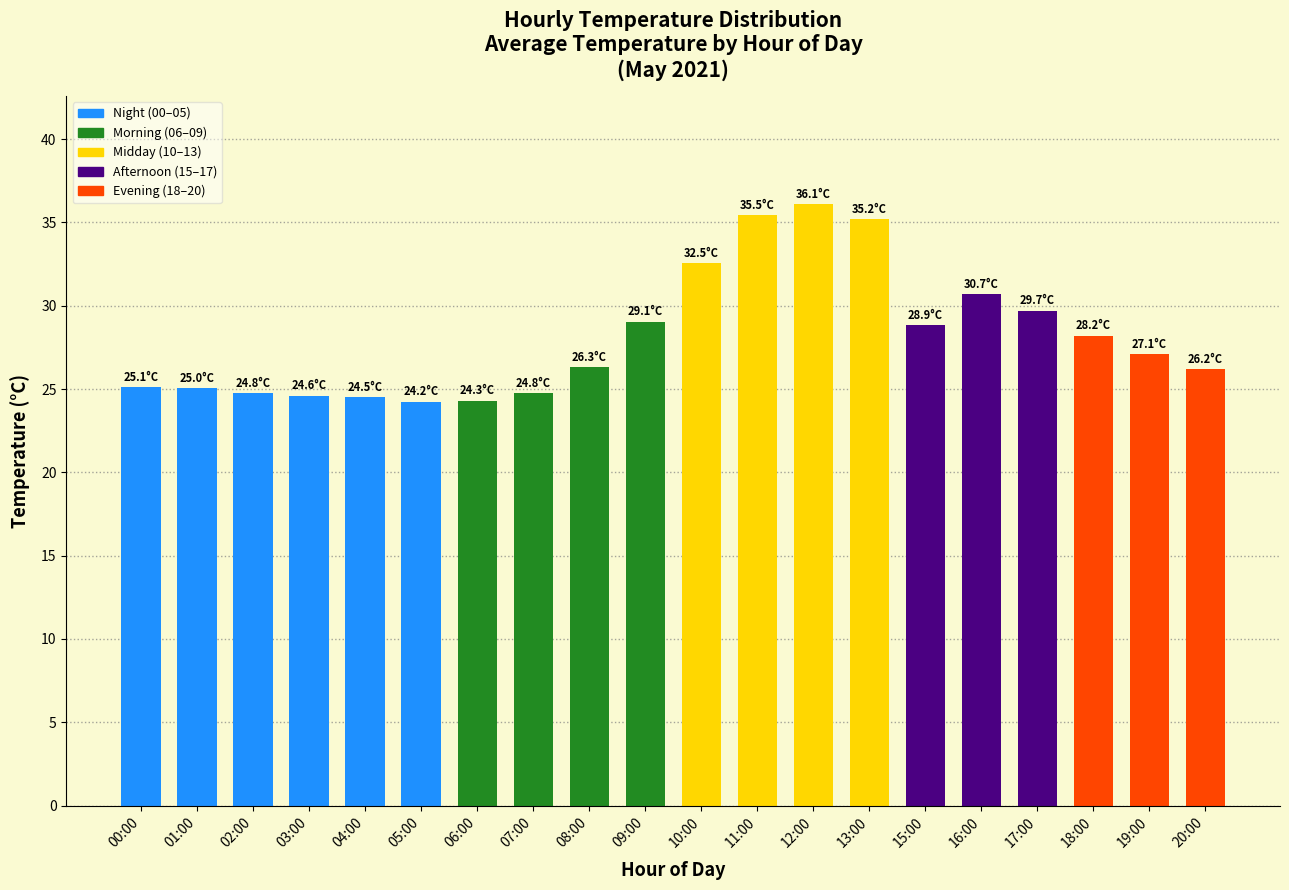

Between 04:00 and 11:00, which is larger?

11:00